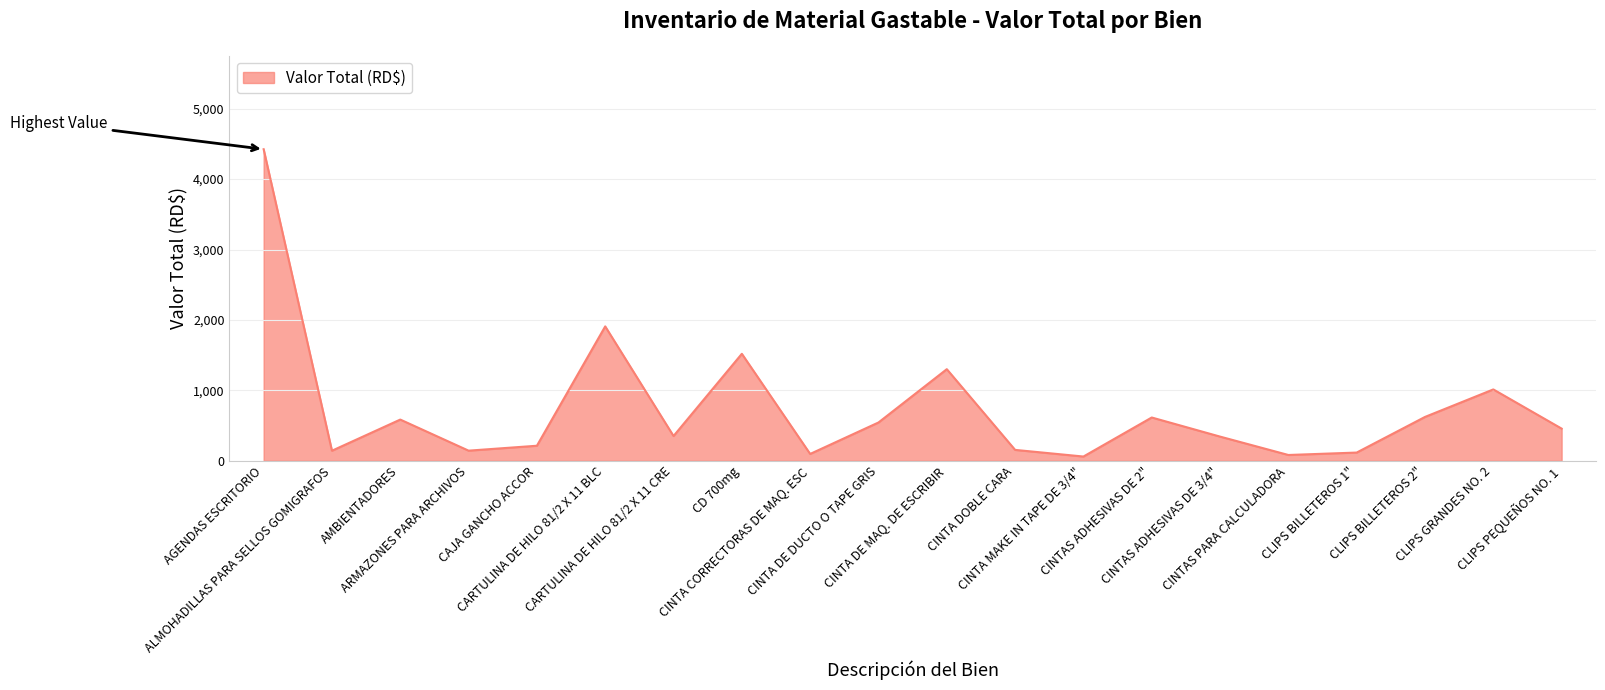

What is the maximum value shown in the chart?

4425.0